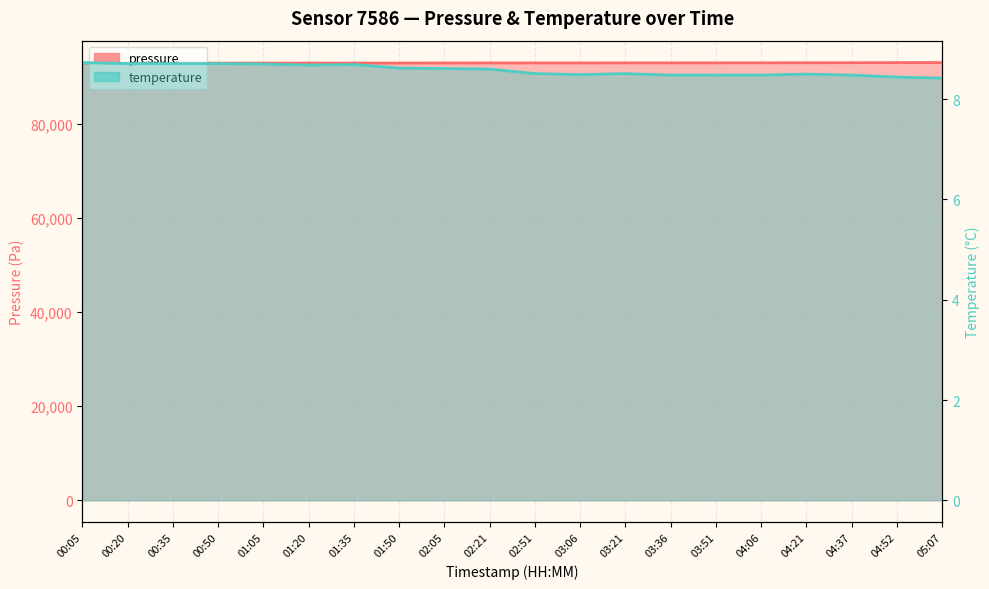

How many interior local valleys does the pressure series have?

1